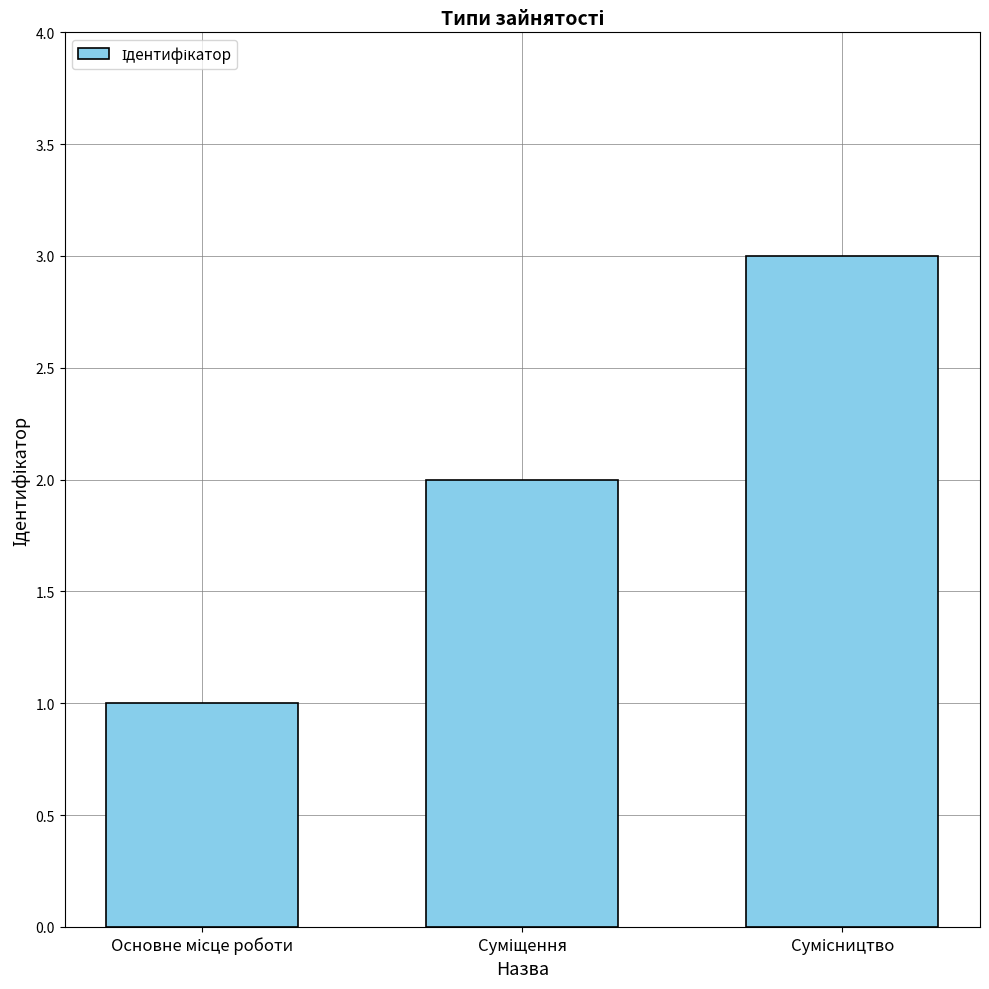

How many values are between 1 and 3?

3